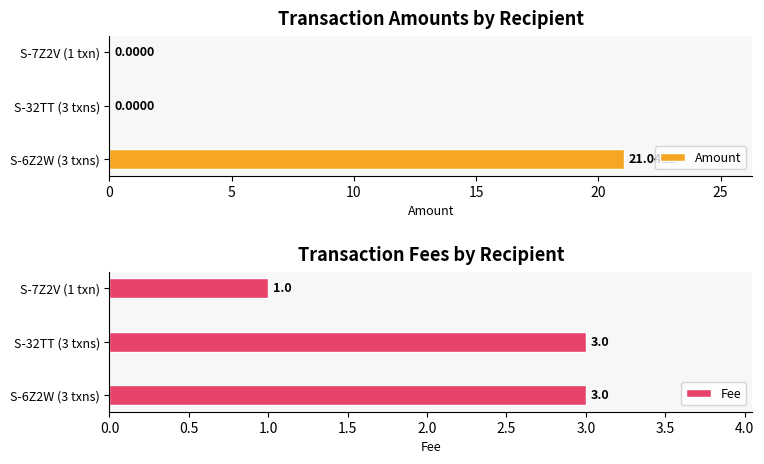

What is the difference between the second highest and minimum values in the Fee series?

2